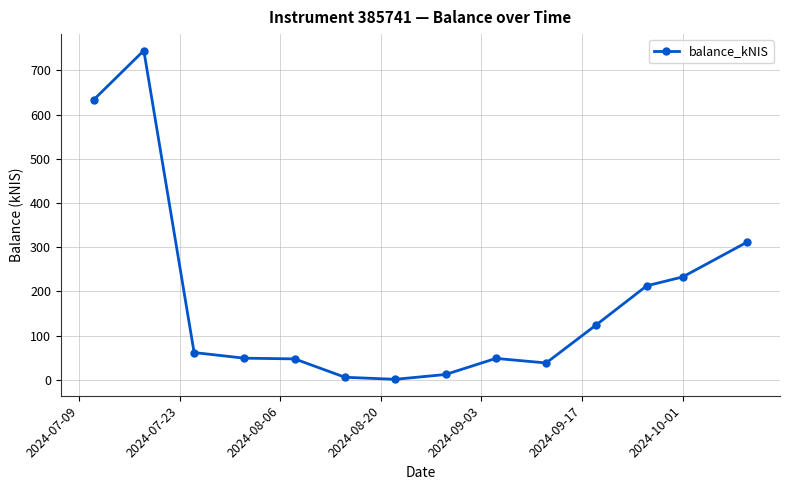

What is the greatest value displayed?

745.1